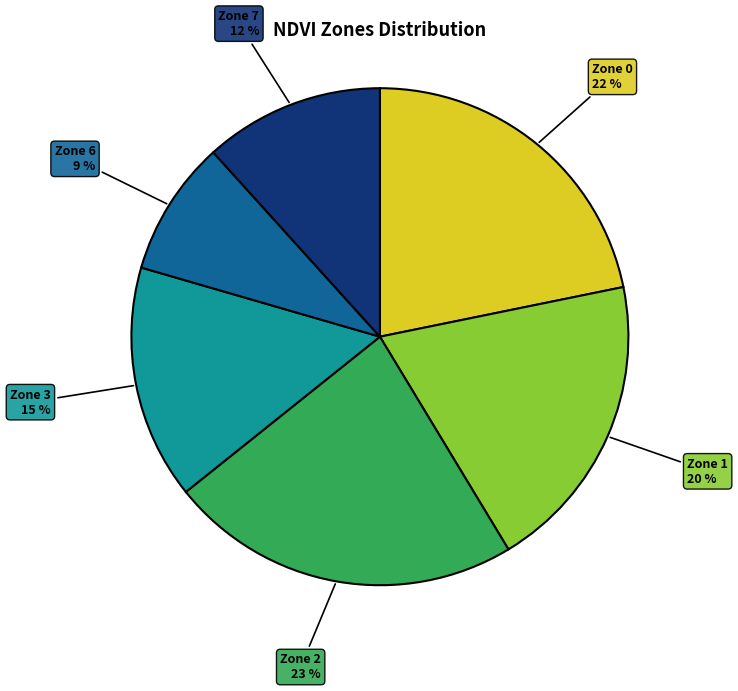

To the nearest percent, what is the difference between the largest and smallest slice percentages?

14%